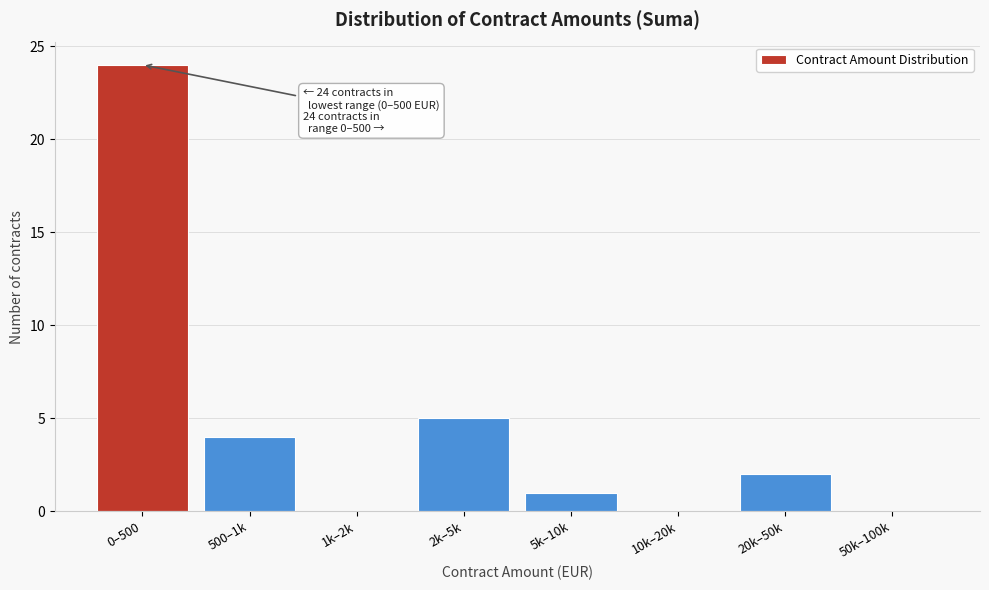

Reading left to right, what are all the values shown in this chart?

0–500=24	500–1k=4	1k–2k=0	2k–5k=5	5k–10k=1	10k–20k=0	20k–50k=2	50k–100k=0